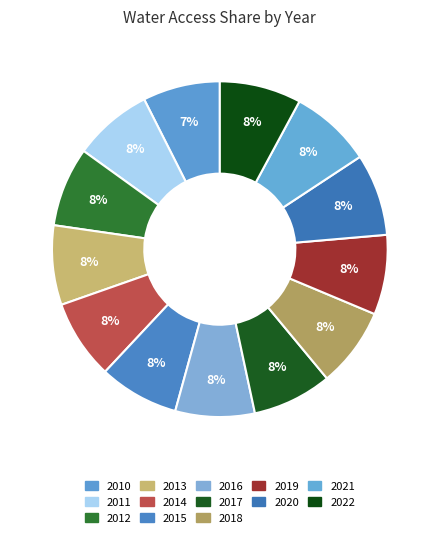

Which has a higher value, 2018 or 2019?

2019